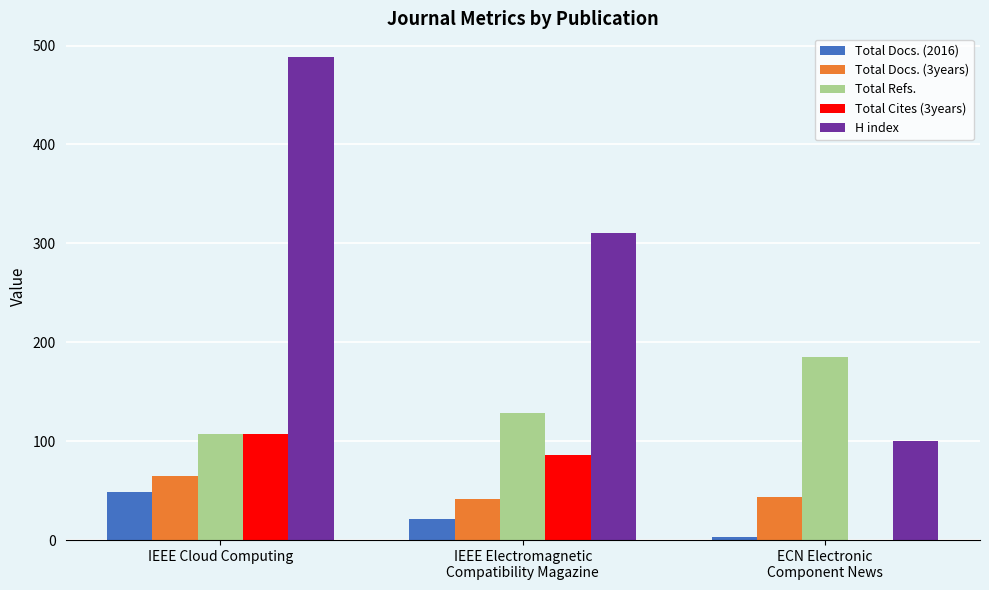

What is the greatest value displayed?

488